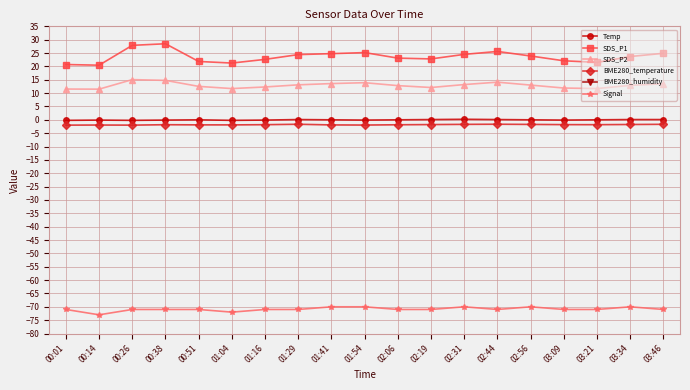

The SDS_P2 series shows 6.2 at 03:46. True or false?

False